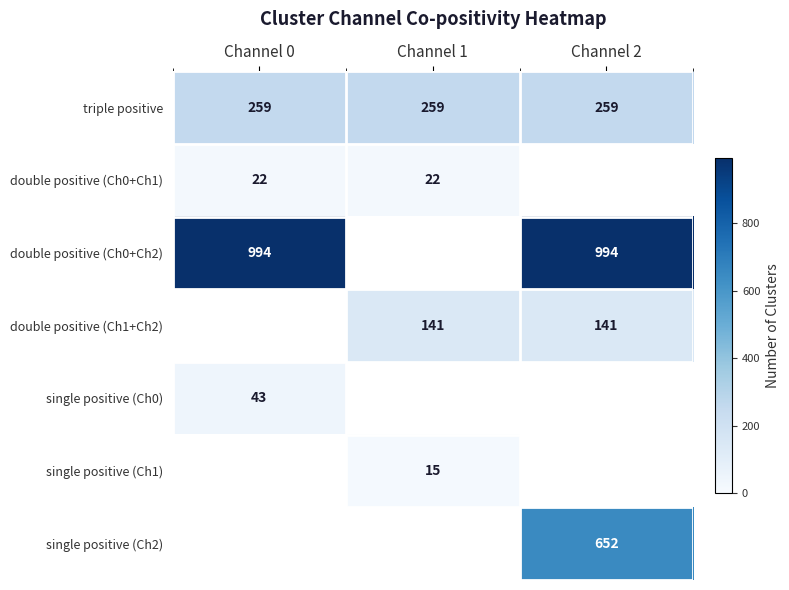

What is the sum of all triple positive values?

777